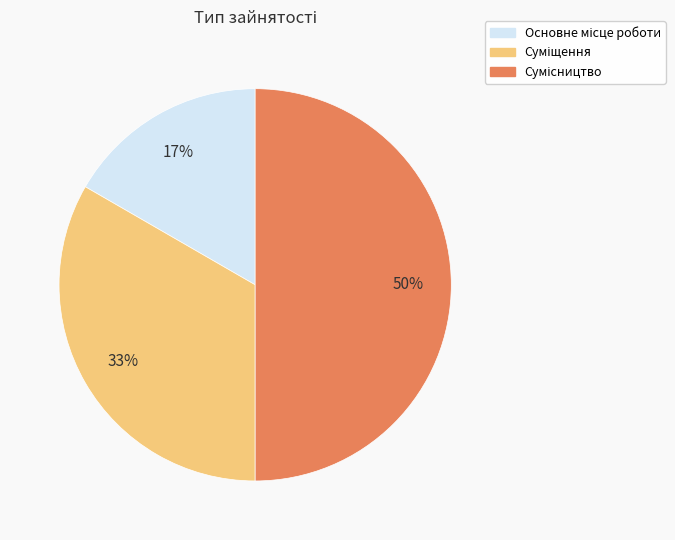

To the nearest percent, what is the difference between the largest and smallest slice percentages?

33%